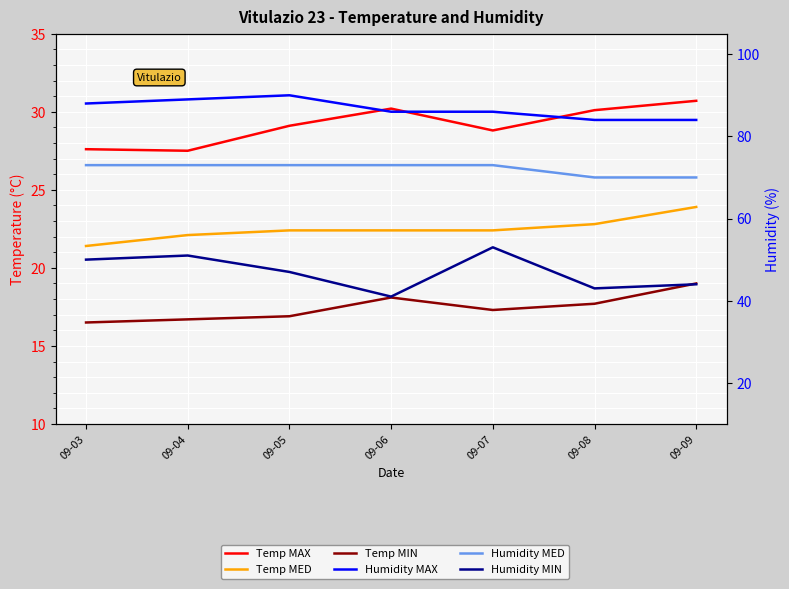

What is the value of the Humidity MAX point at the 2nd from the left?

89.0